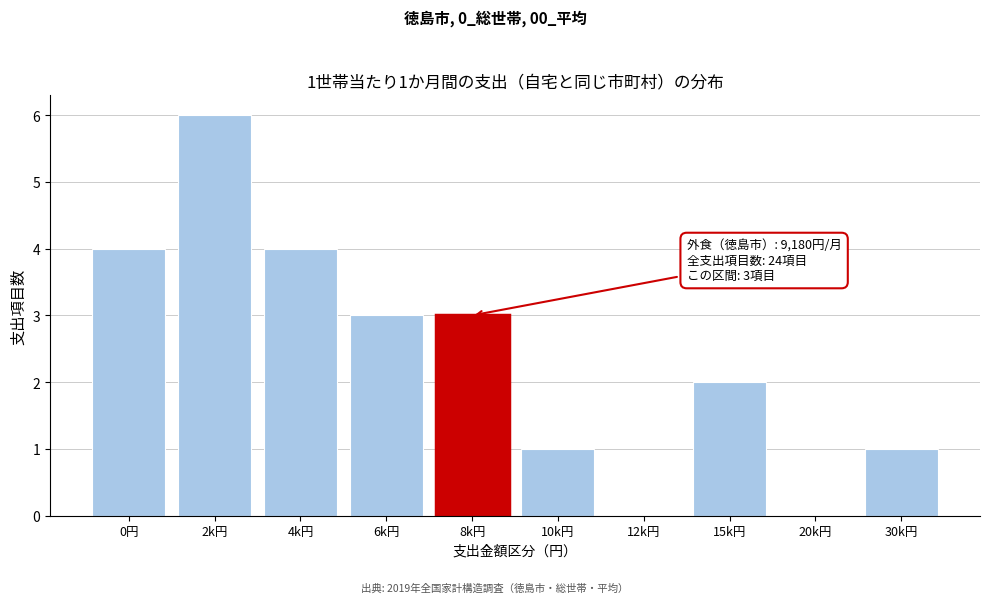

Reading left to right, list all the values displayed in this chart.

0円=4	2k円=6	4k円=4	6k円=3	8k円=3	10k円=1	12k円=0	15k円=2	20k円=0	30k円=1